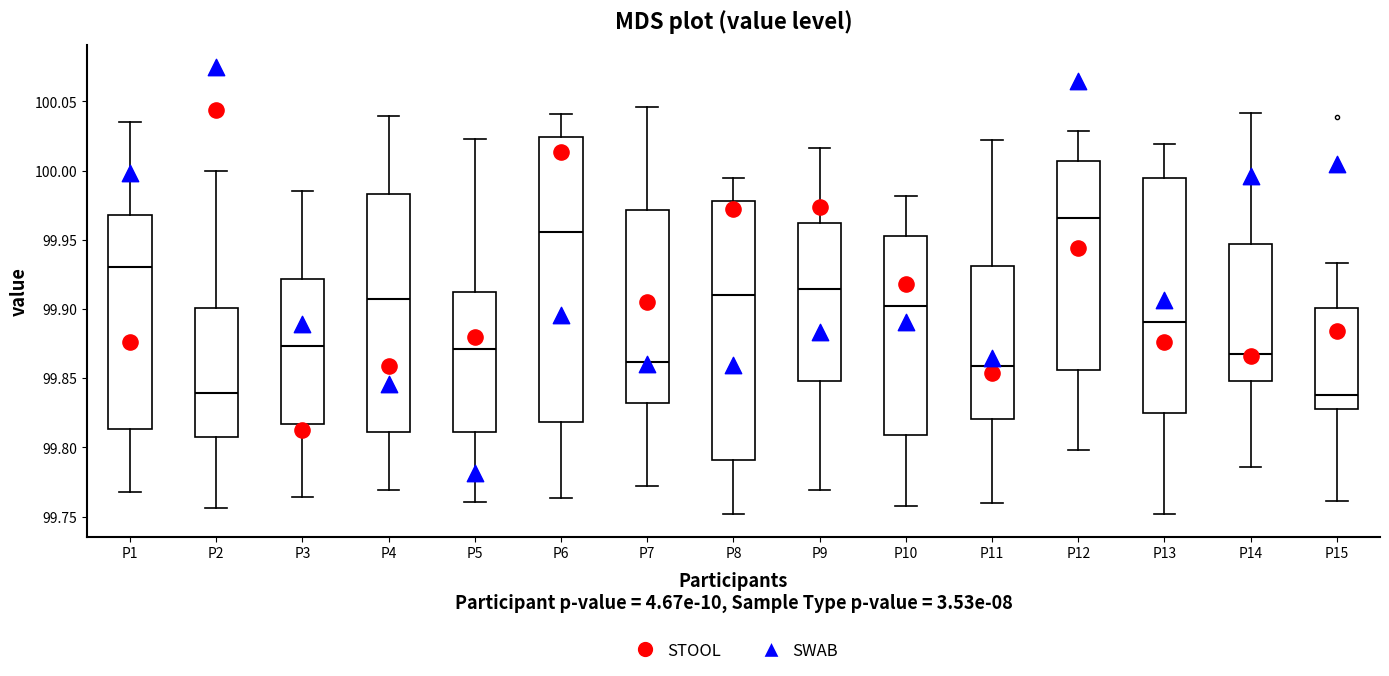

Where is the lower edge of the box for P2 on the y-axis? The values are not printed on the chart, so give them approximately, as read against the axis.

99.805